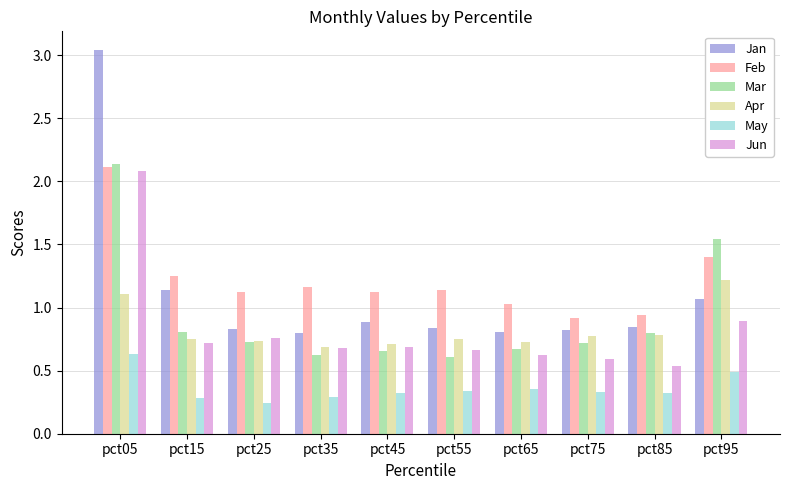

What is the difference between the Jun values at pct55 and pct75?

0.1